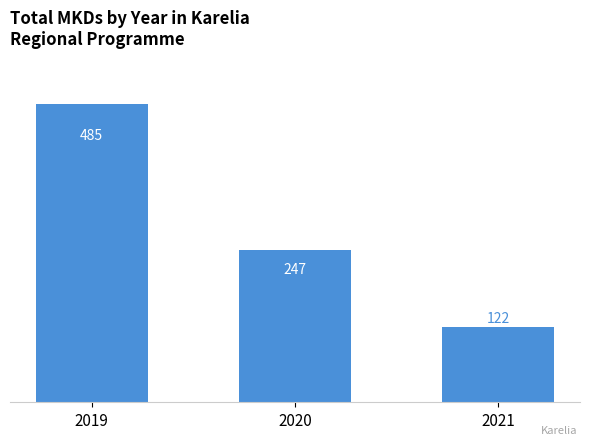

Rank the categories by value from lowest to highest.

2021, 2020, 2019